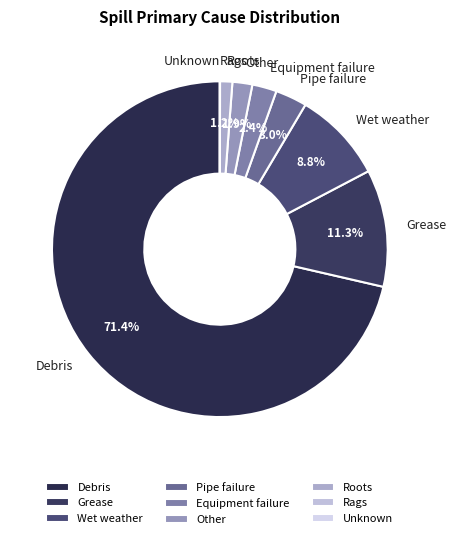

What is the total percentage of Roots and Wet weather?

10.0%